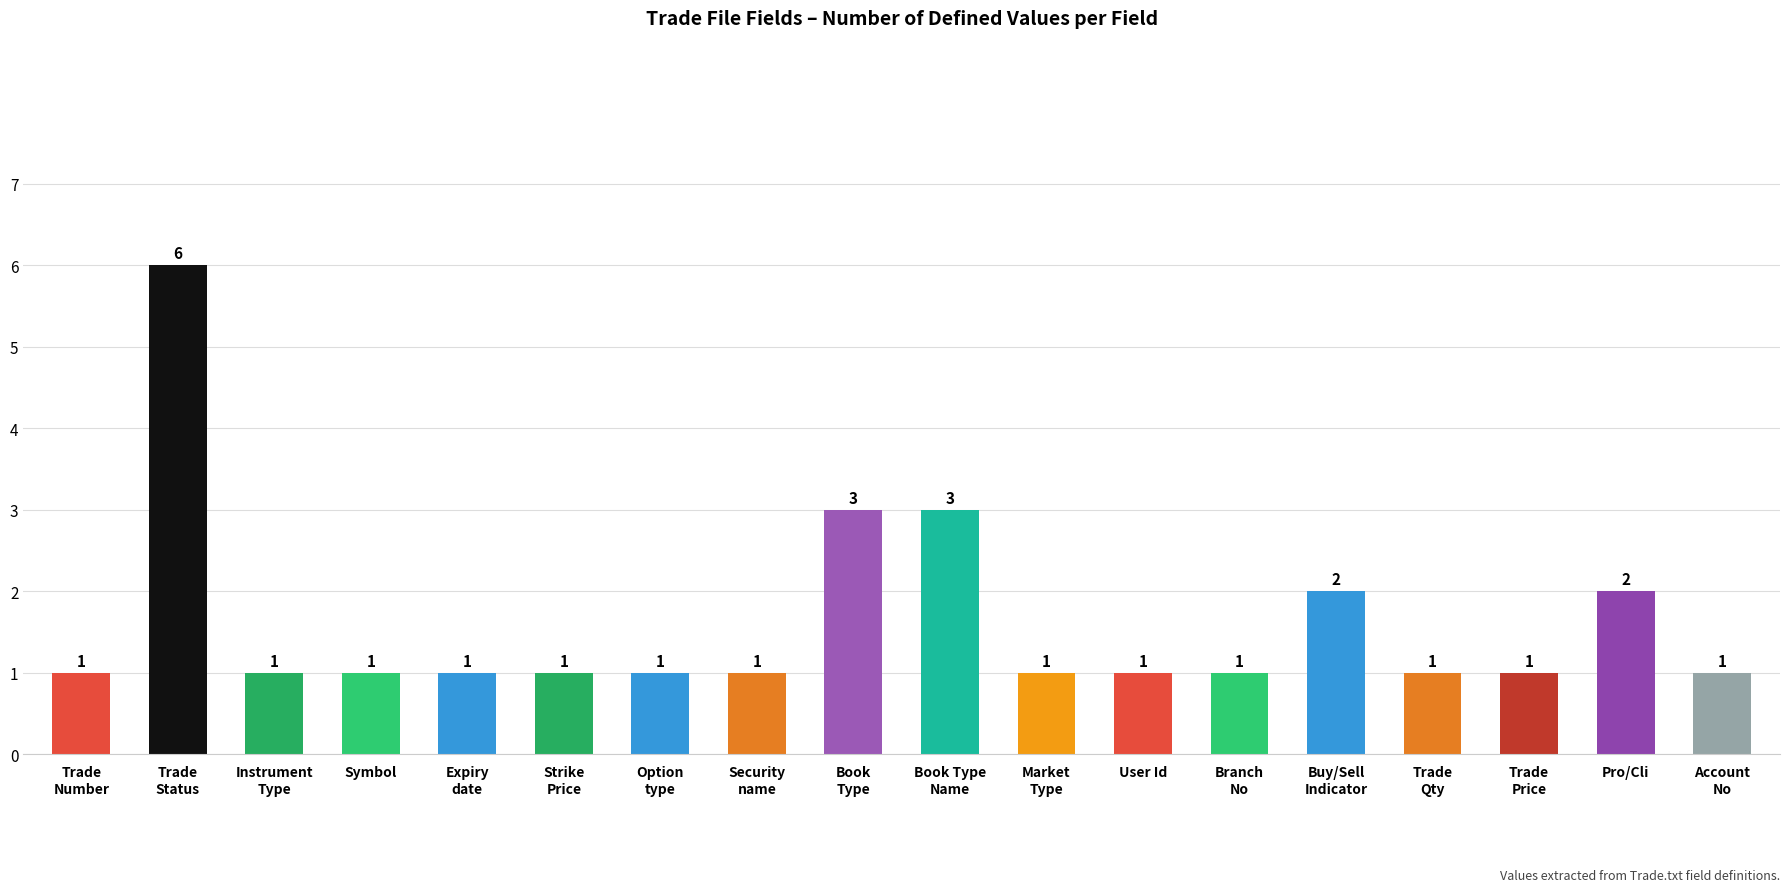

What is the maximum value shown in the chart?

6